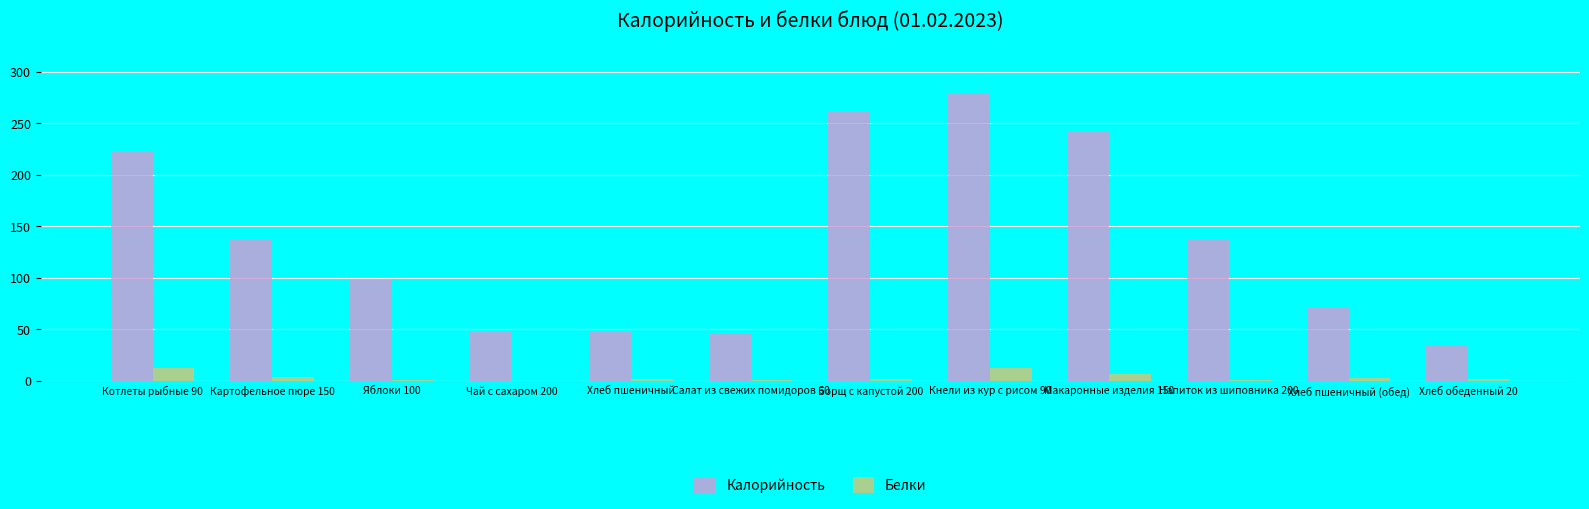

At which category is the sum across all series the highest?

Кнели из кур с рисом 90